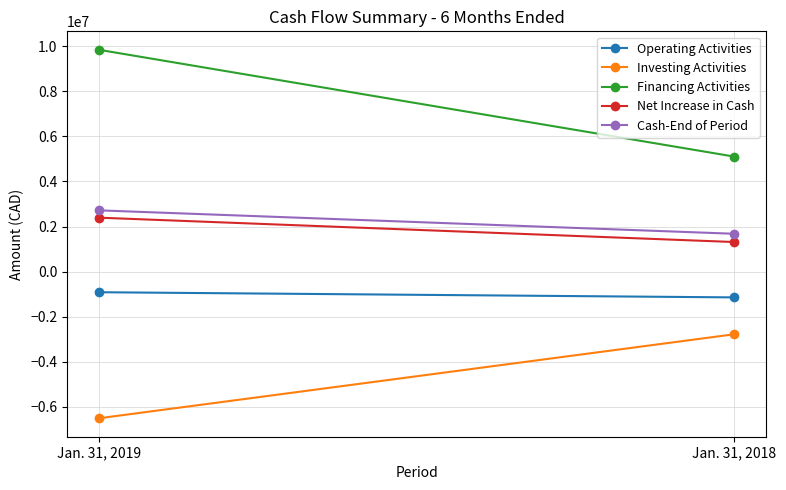

Is it true that Net Increase in Cash equals 2393902 at Jan. 31, 2019?

True